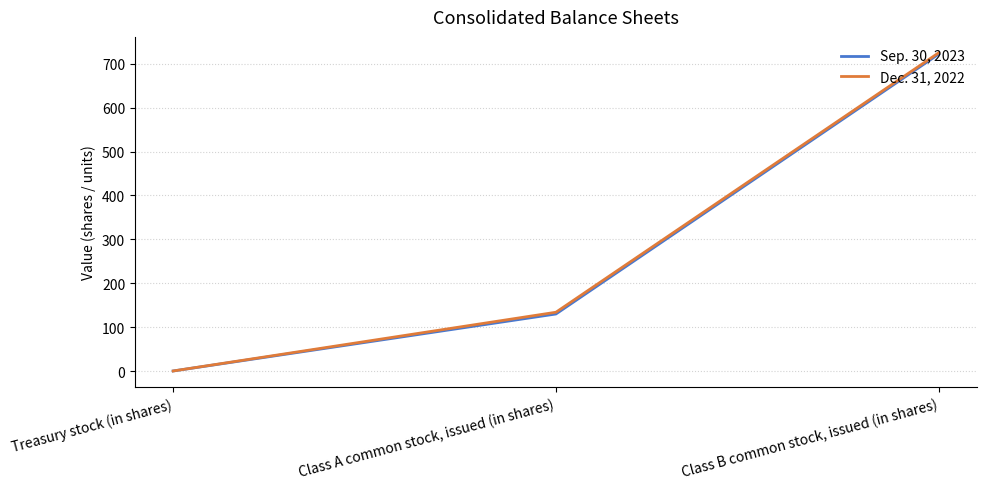

At which label is Sep. 30, 2023 closest to 361?

Class A common stock, issued (in shares)